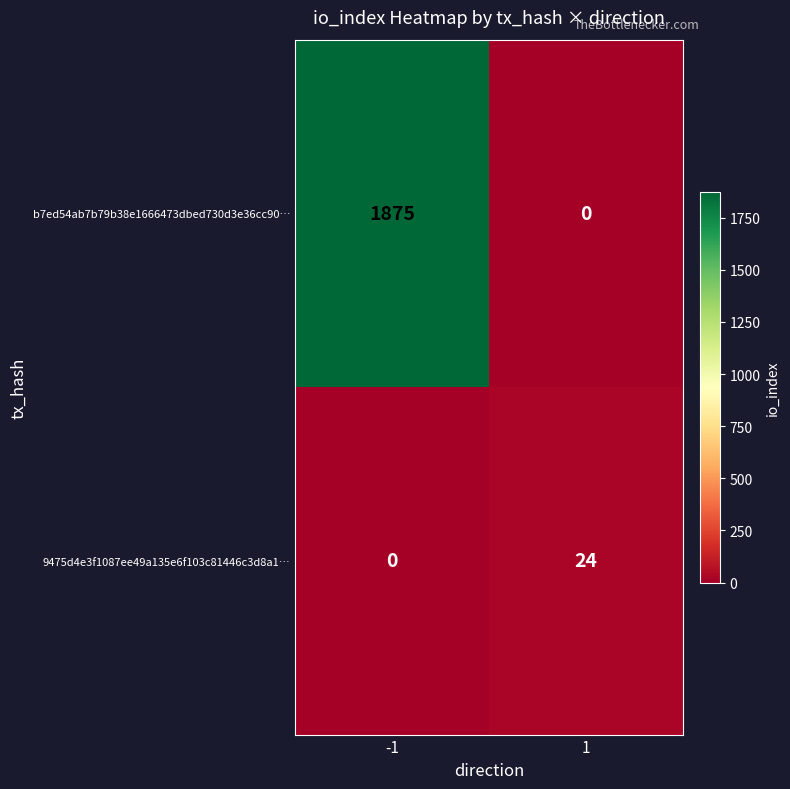

What is the difference between the highest and lowest values at 1?

24